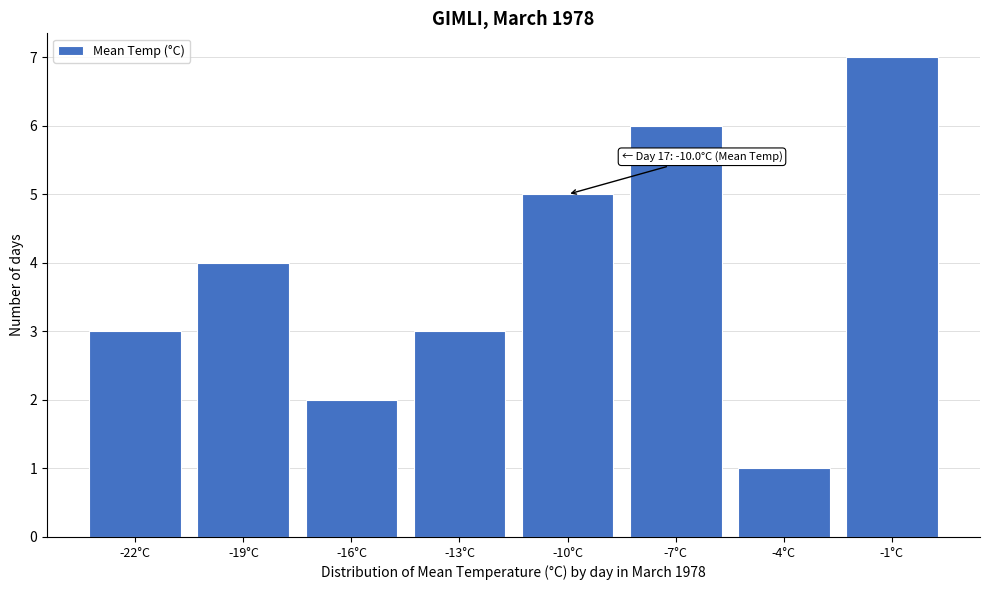

Reading left to right, list all the values displayed in this chart.

3	4	2	3	5	6	1	7